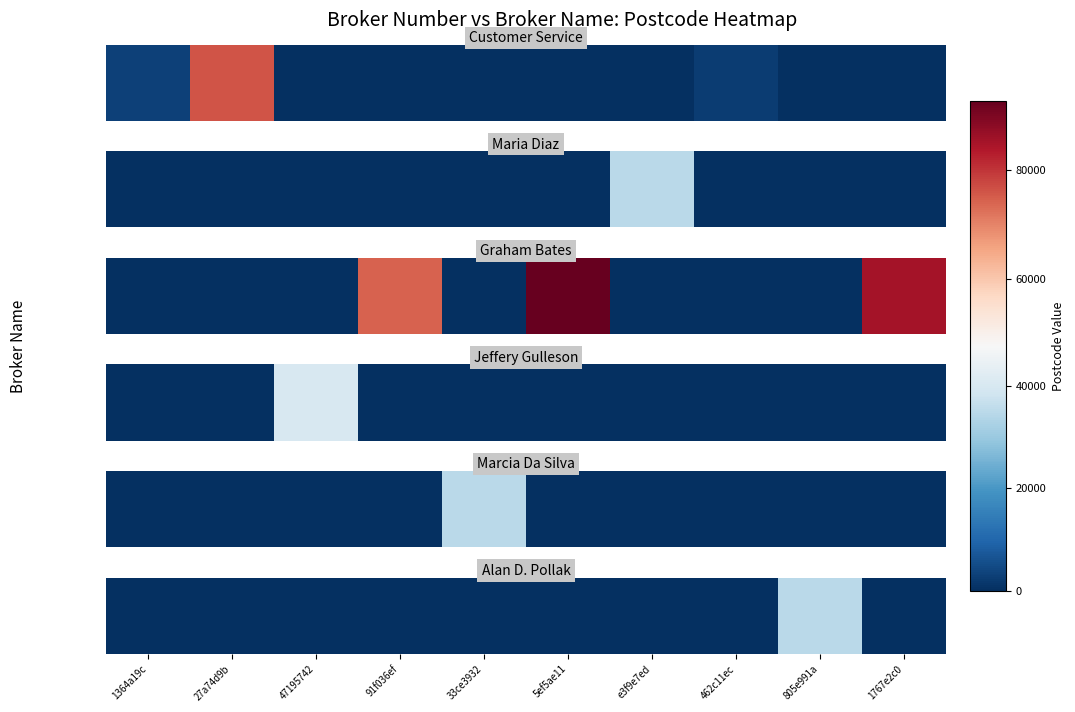

Where is the data nearest to the value 17393?

1364a19c